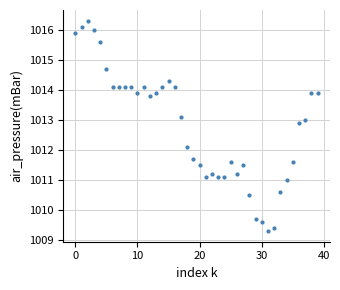

What Y value in the scatter plot is closest to 1012?

1012.1